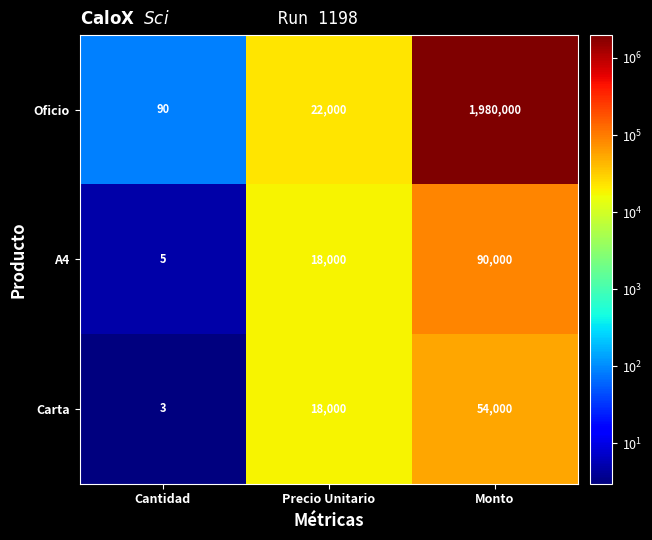

Which category has the highest value in the Carta series?

Monto